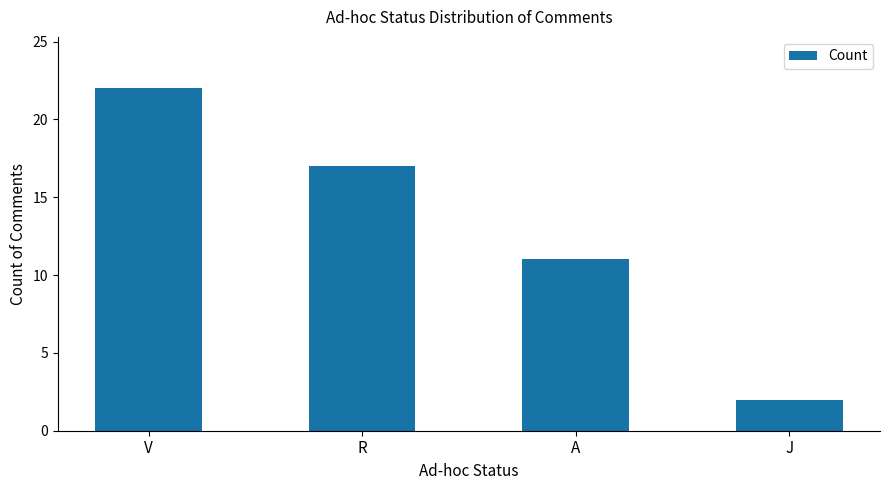

Are the bars horizontal?

No